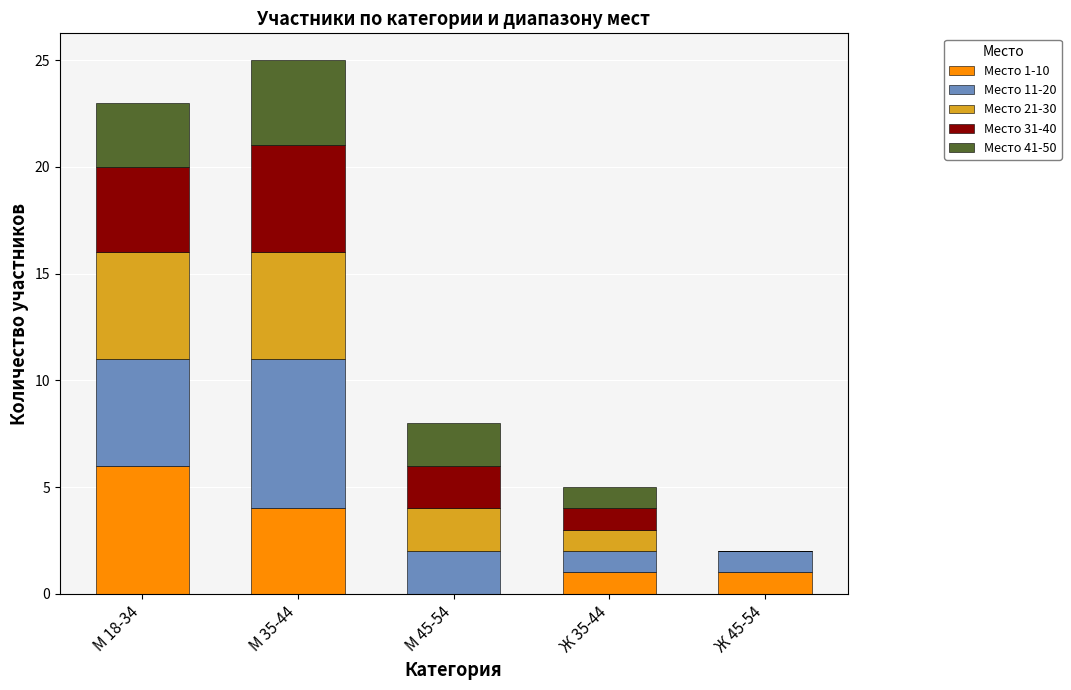

Reading left to right, transcribe the values for Место 1-10.

М 18-34=6	М 35-44=4	М 45-54=0	Ж 35-44=1	Ж 45-54=1